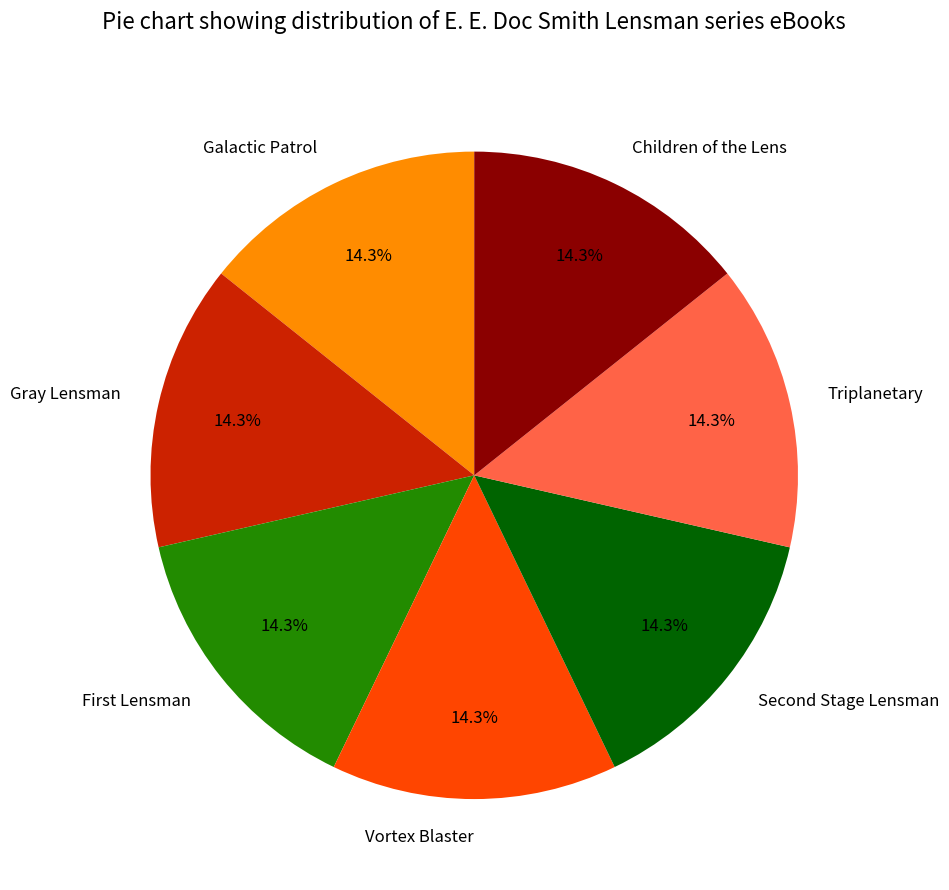

Does any single category account for the majority?

No